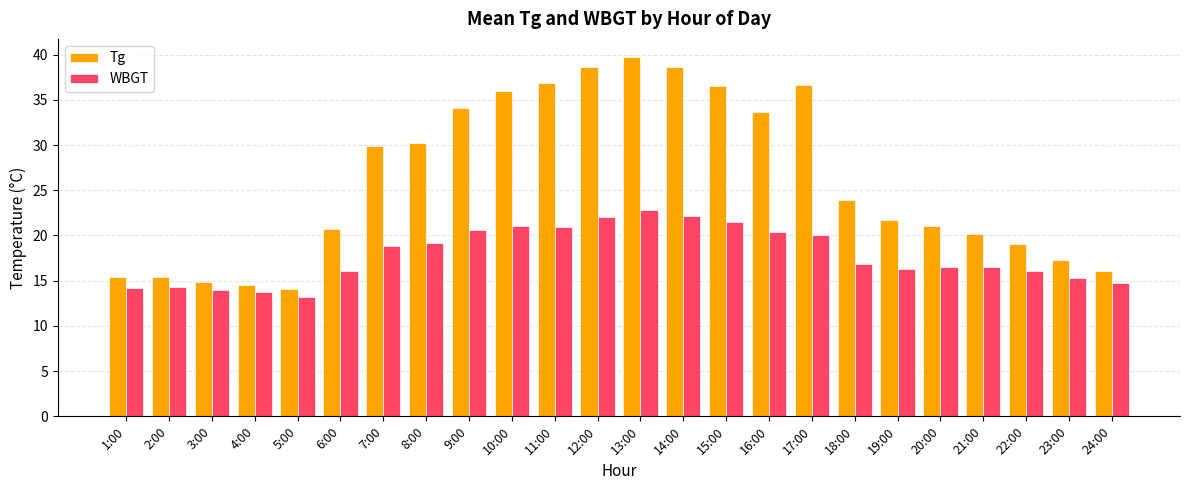

Which series has the largest total across all categories?

Tg